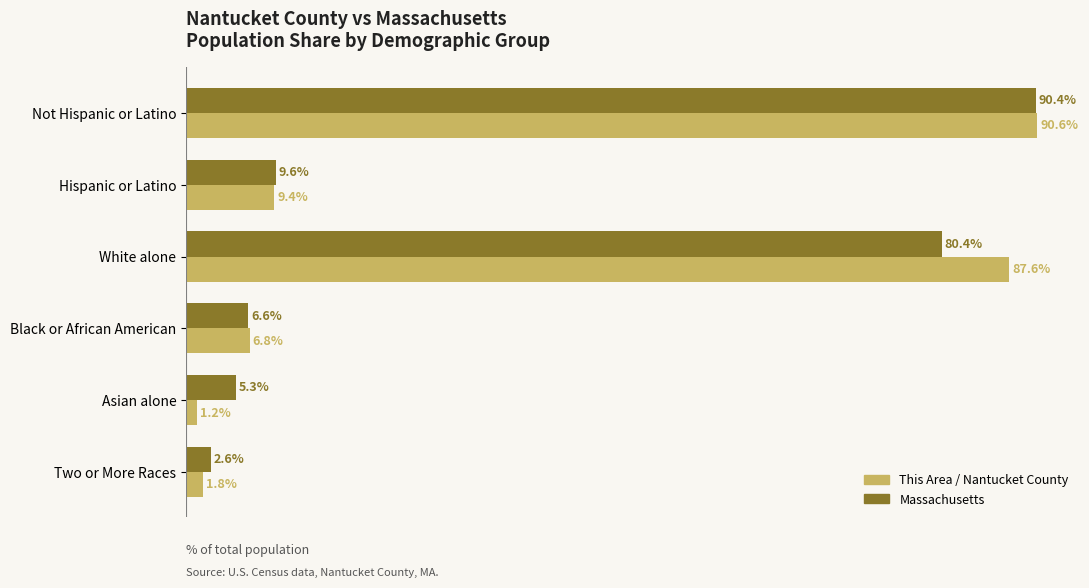

At which label is This Area / Nantucket County closest to 45?

Hispanic or Latino